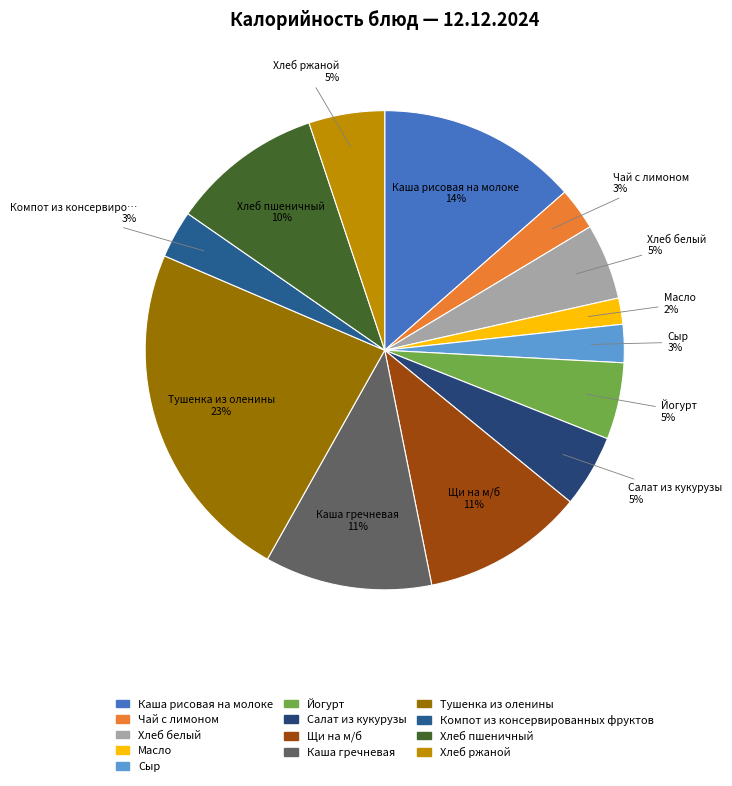

The Хлеб ржаной slice represents 5% of the pie. True or false?

True